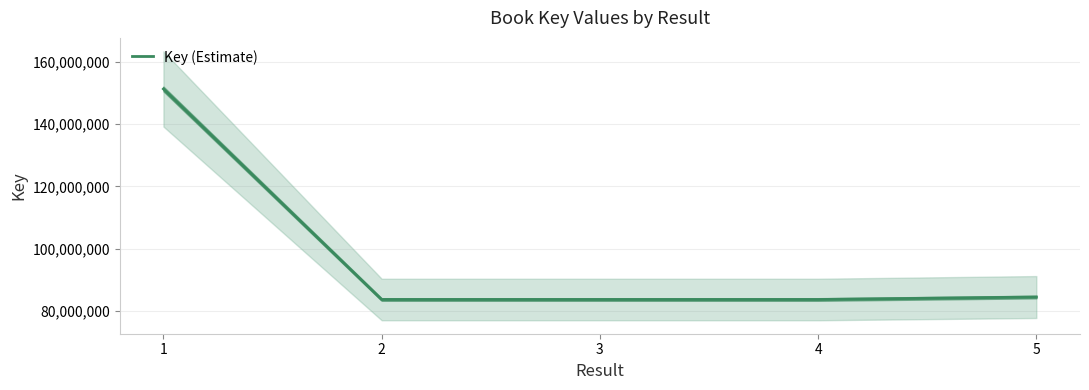

The value at 5 is 52763992. True or false?

False